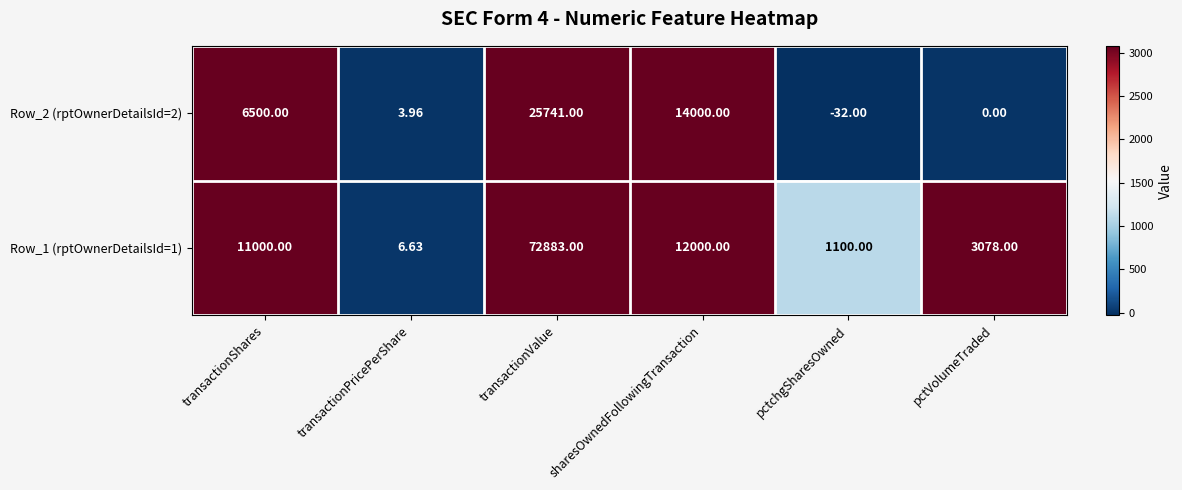

Which category has the highest value in the Row_1 (rptOwnerDetailsId=1) series?

transactionValue